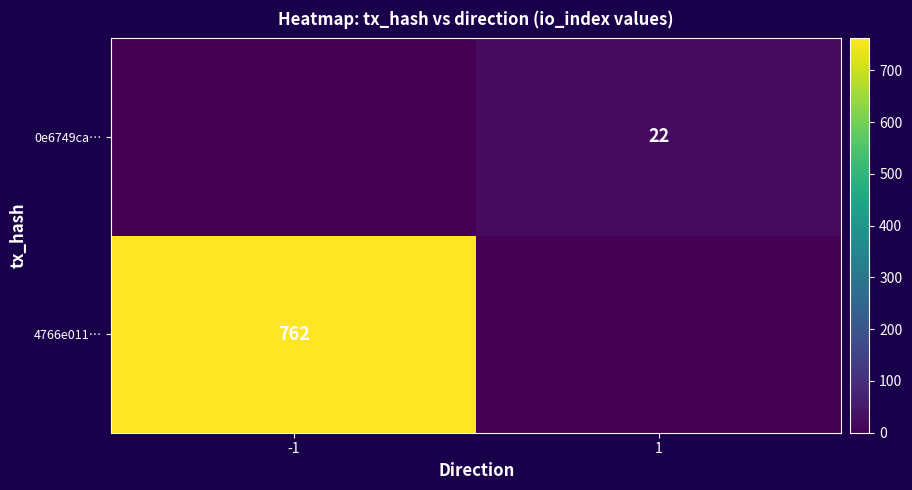

Is the value of 4766e011… at -1 greater than the value of 0e6749ca… at 1?

Yes